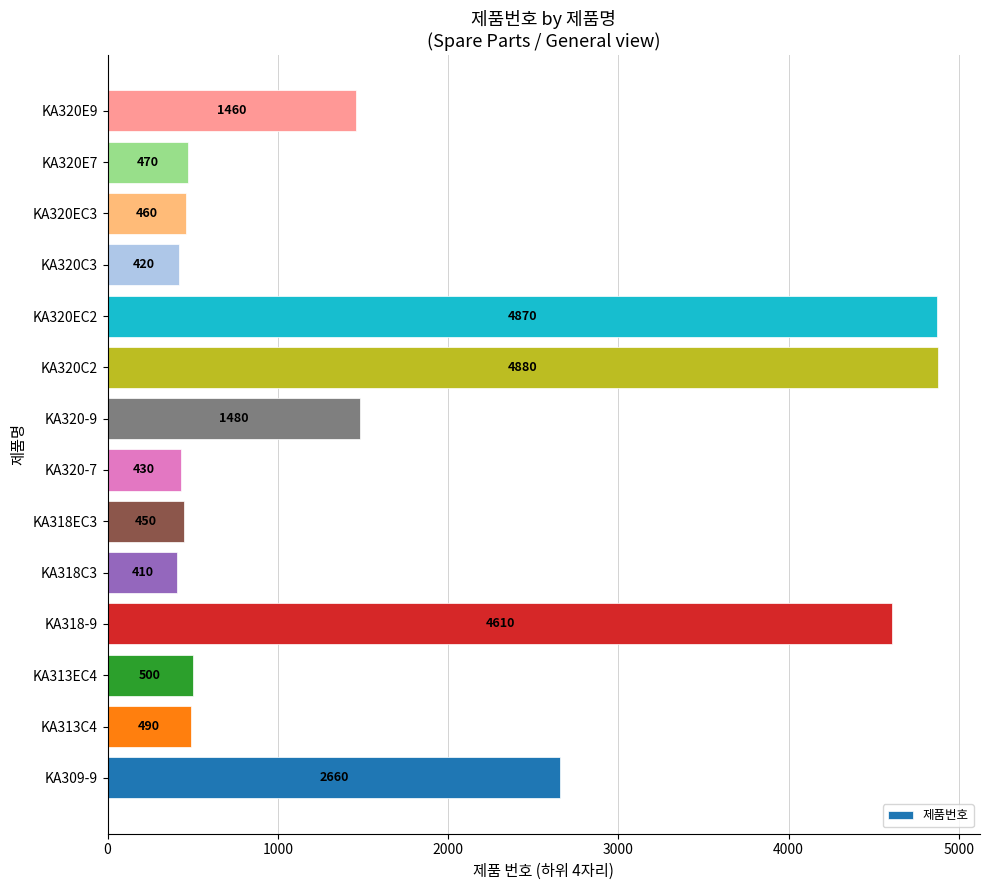

What is the difference between the second highest and minimum values?

4460